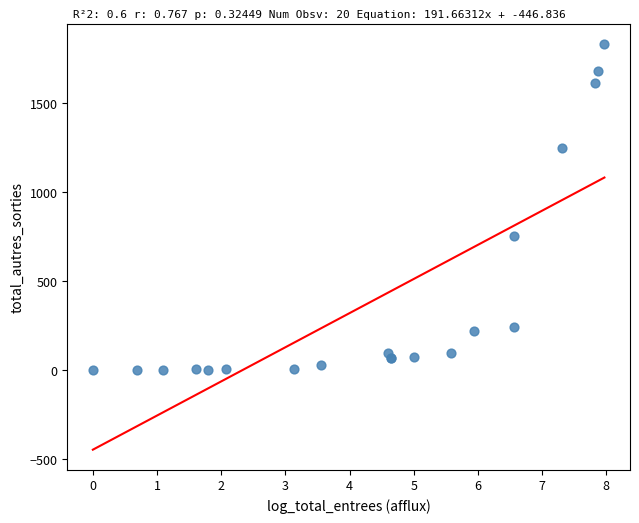

What Y value in the scatter plot is closest to 915?

754